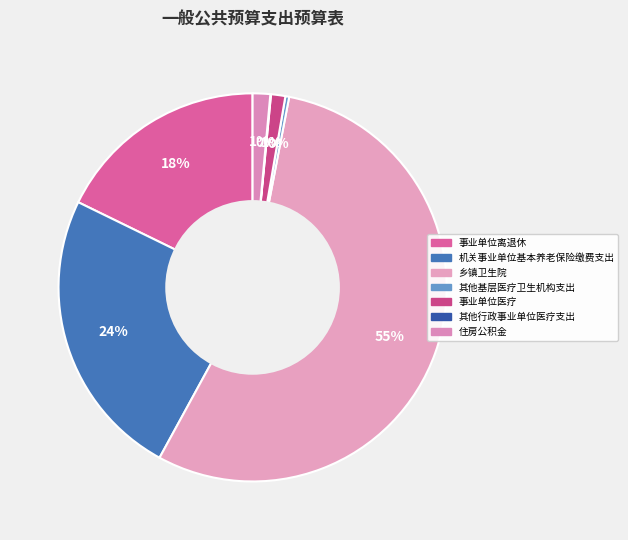

Is it true that 其他行政事业单位医疗支出 is 0% of the pie?

True